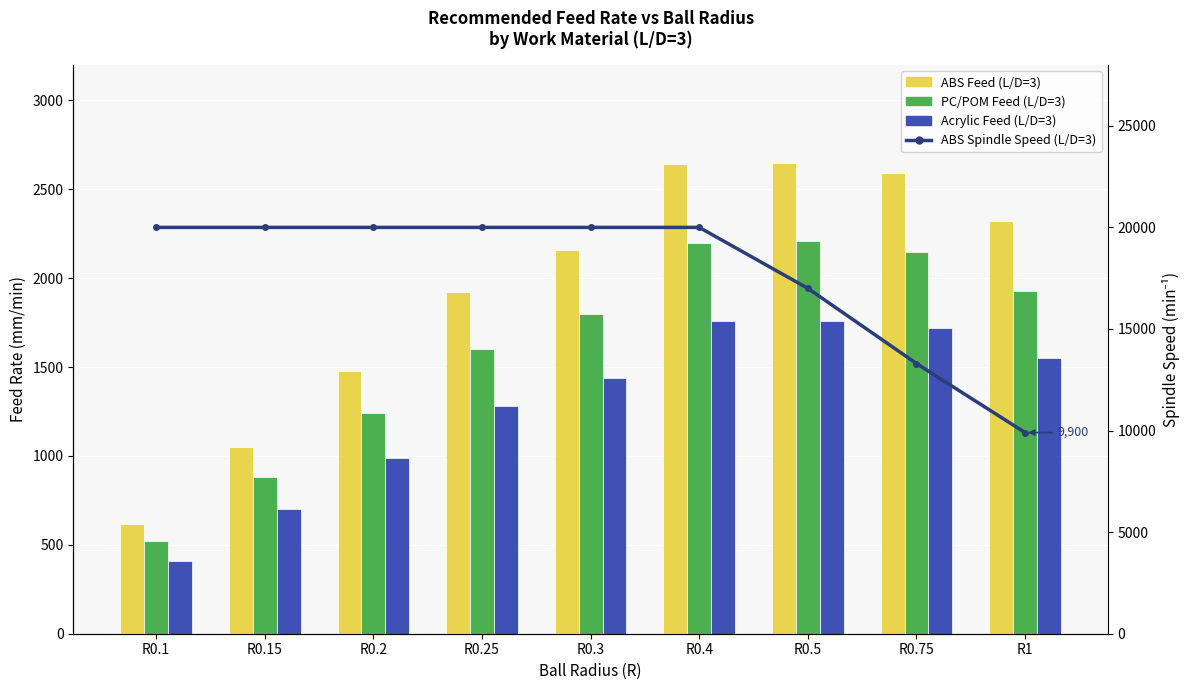

Read the ABS Feed (L/D=3) value at R1, to the nearest 10.

2320